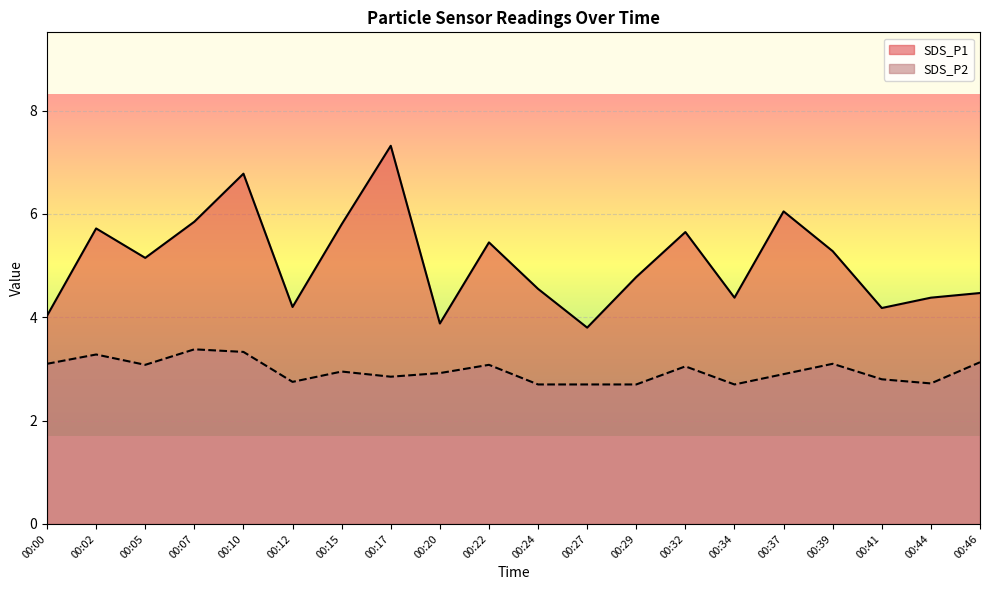

Reading left to right, what are all the values shown in this chart?

SDS_P1: 4.0	5.7	5.2	5.8	6.8	4.2	5.8	7.3	3.9	5.5	4.5	3.8	4.8	5.7	4.4	6.0	5.3	4.2	4.4	4.5
SDS_P2: 3.1	3.3	3.1	3.4	3.3	2.8	3.0	2.9	2.9	3.1	2.7	2.7	2.7	3.0	2.7	2.9	3.1	2.8	2.7	3.1